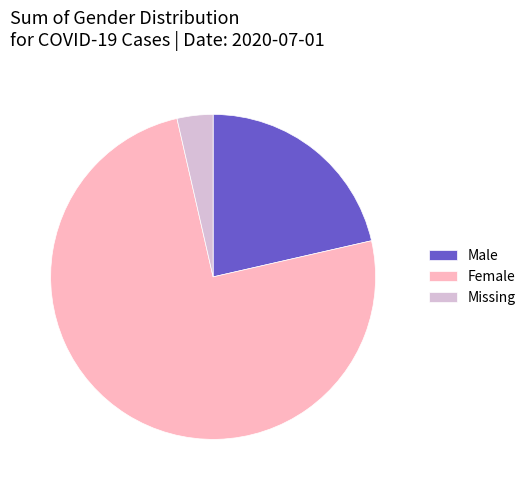

True or false: Missing accounts for 18% of the total.

False